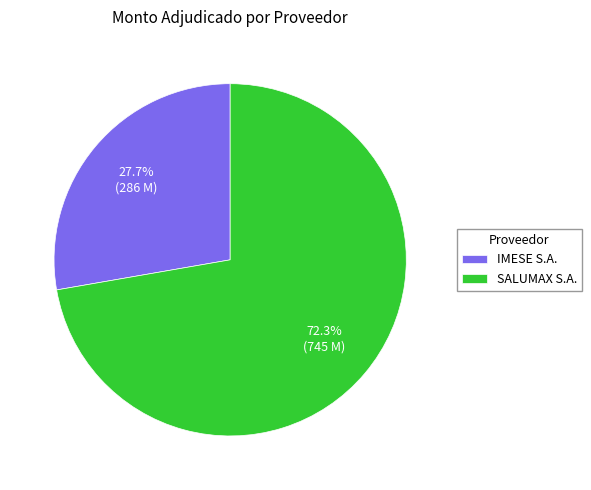

Which category has the smallest portion of the pie?

IMESE S.A.